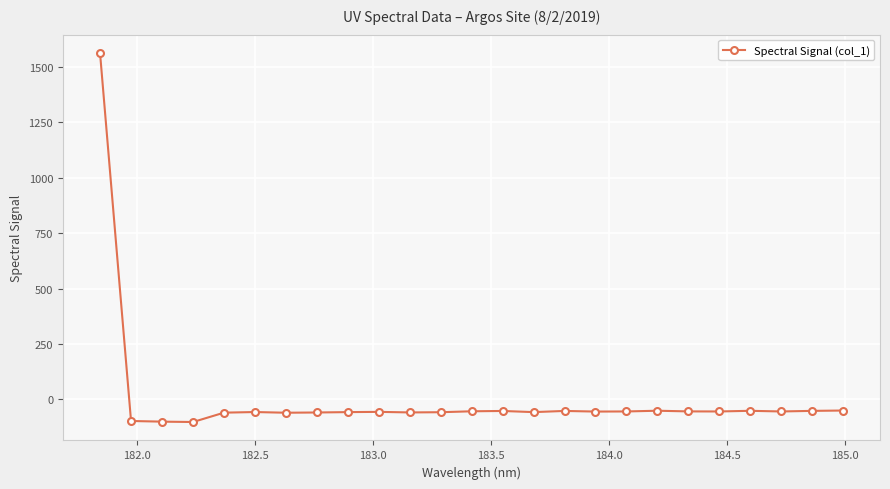

What is the maximum value shown in the chart?

1561.9